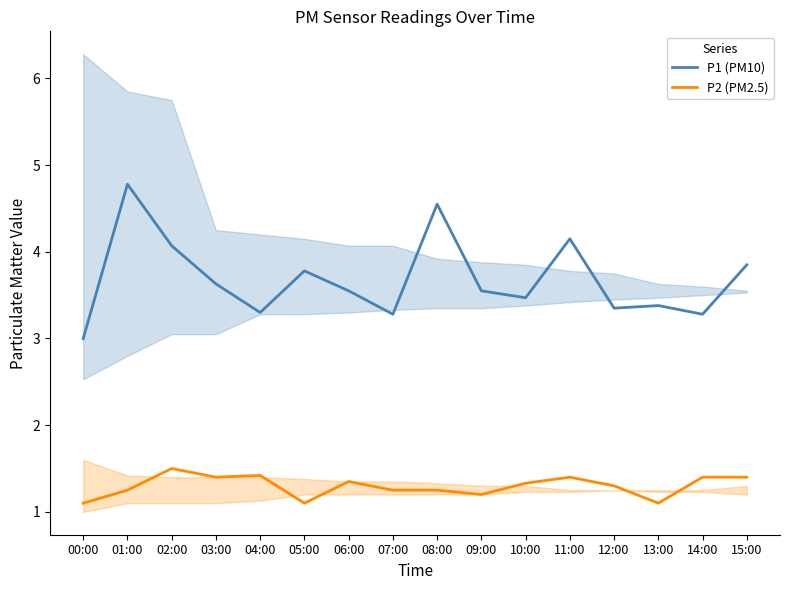

At which label is P2 (PM2.5) closest to 1?

00:00